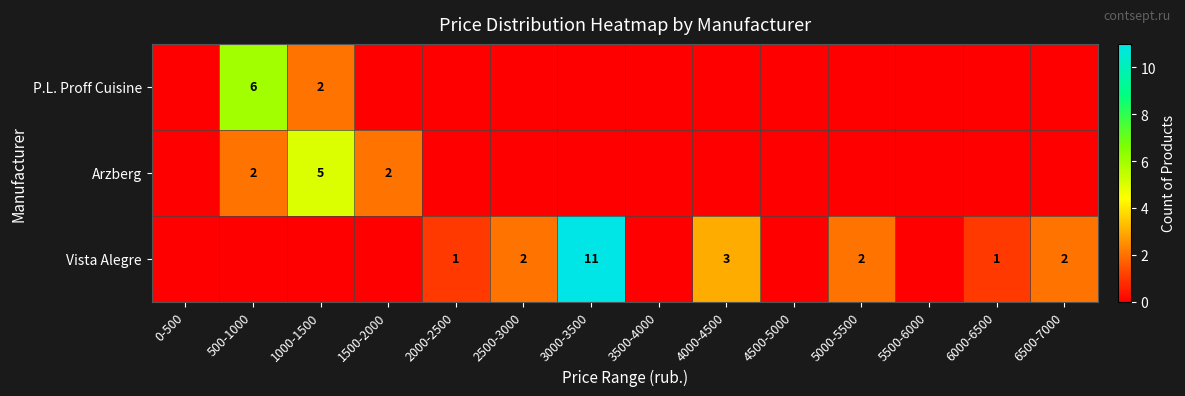

The value of Arzberg at 500-1000 is 1. True or false?

False